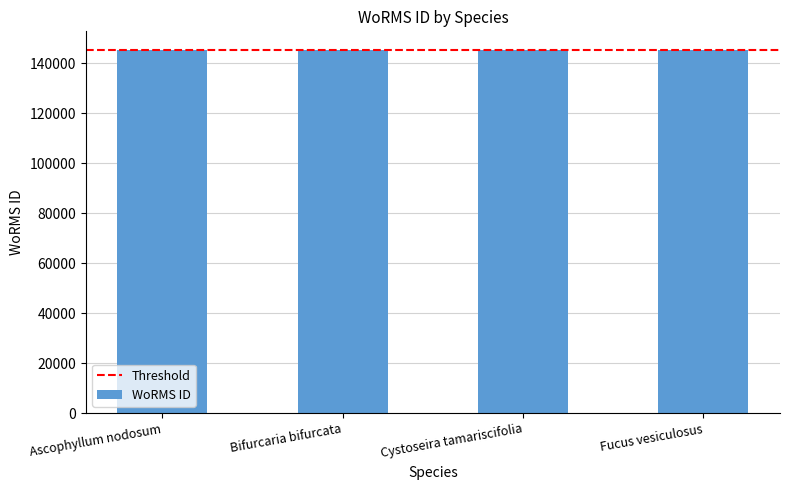

Approximately how many times larger is the value at Fucus vesiculosus compared to Cystoseira tamariscifolia?

1.0